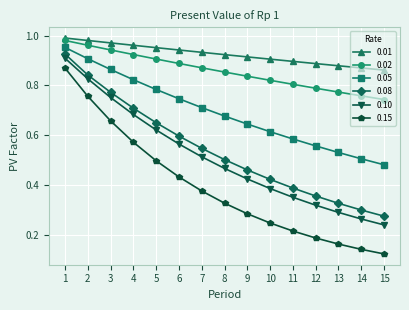

Is it true that 0.01 equals 0.9 at 13?

True